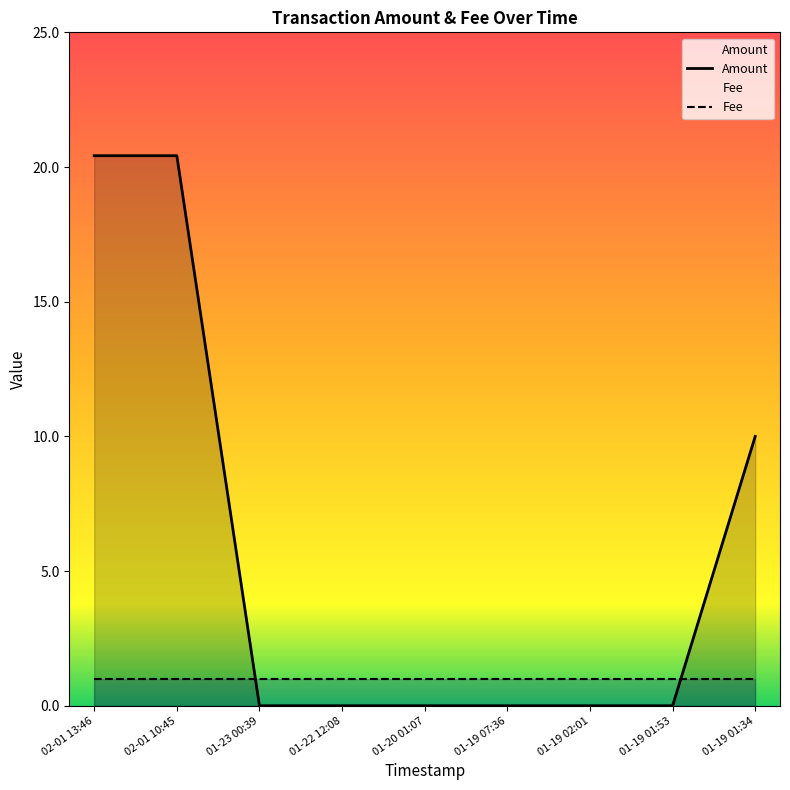

The Fee series shows 1.0 at 01-22 12:08. True or false?

True